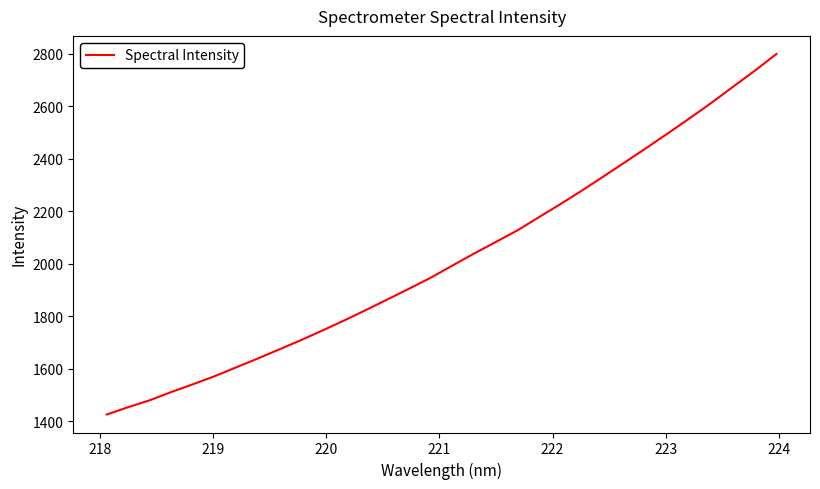

What is the maximum value shown in the chart?

2800.0